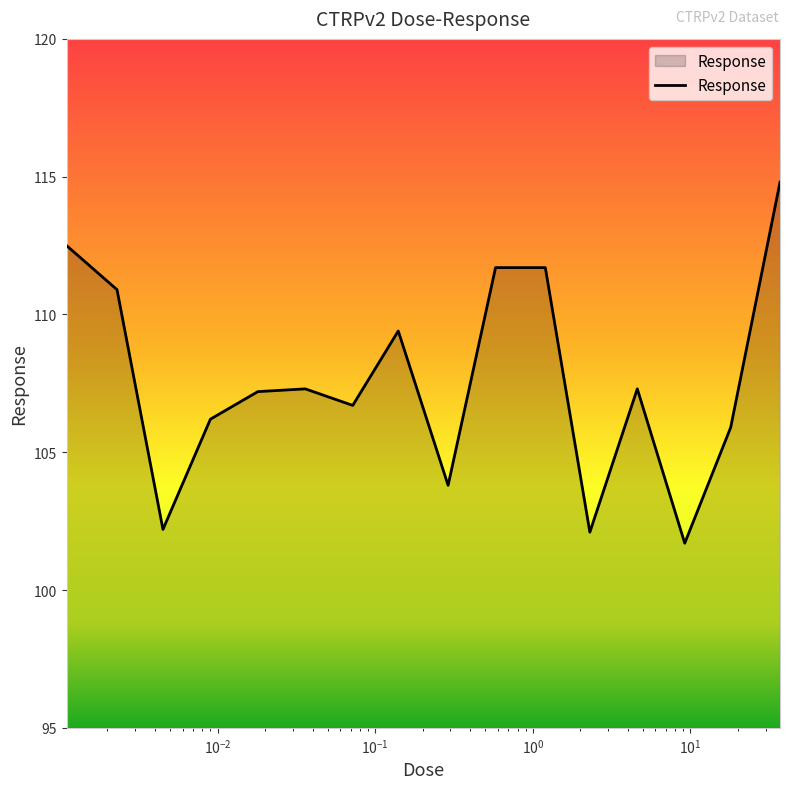

How many lines are shown in the chart?

1